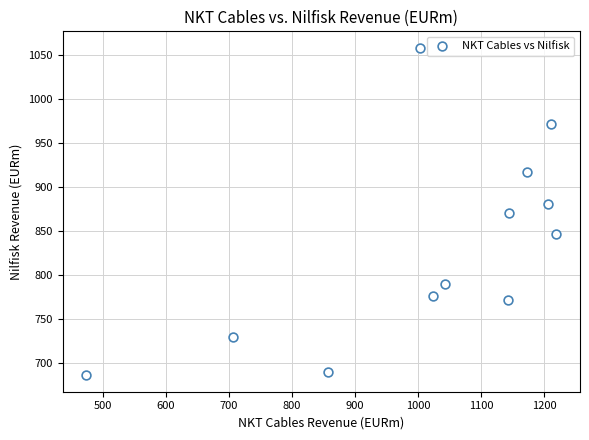

What is the average X value?

1017.1